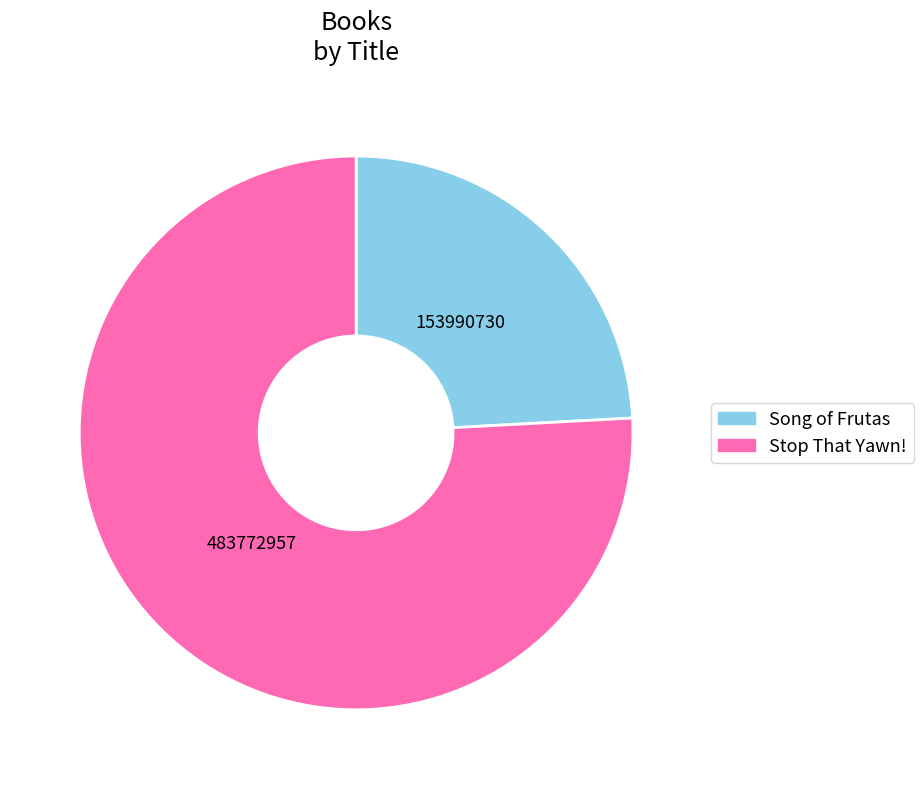

Is Song of Frutas the majority of the pie?

No